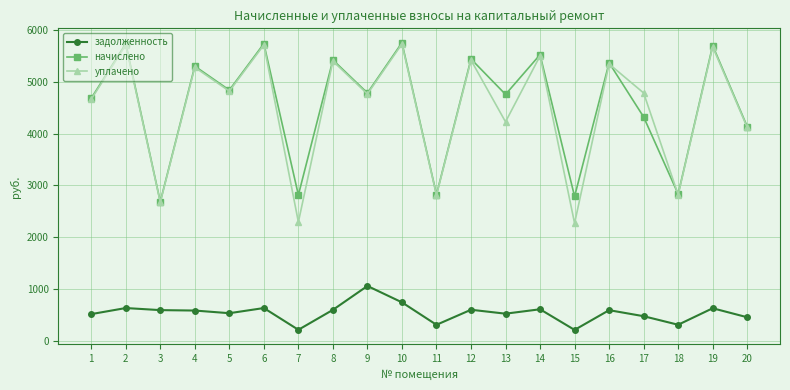

What is the maximum value for уплачено?

5728.5